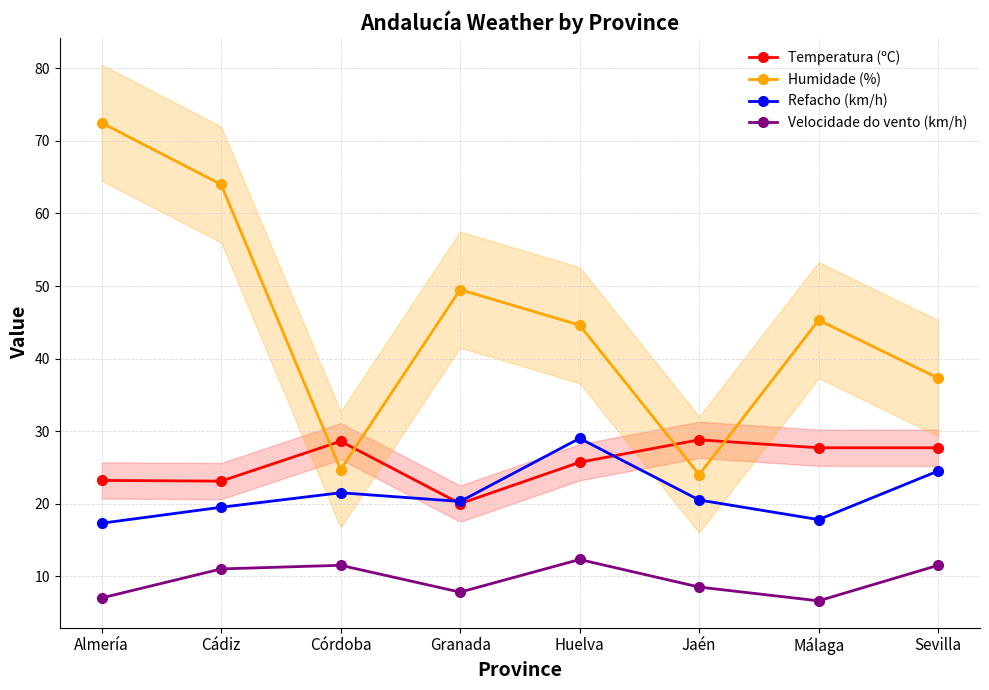

What are all the series names shown in the legend?

Temperatura (ºC), Humidade (%), Refacho (km/h), Velocidade do vento (km/h)